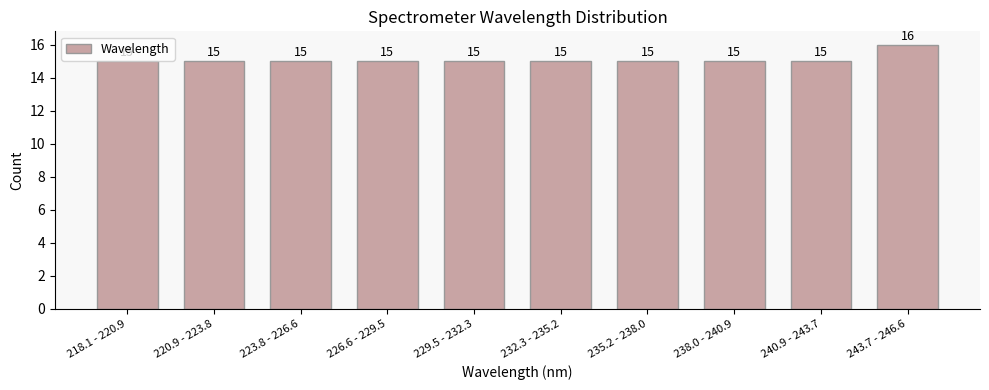

Reading right to left, what are all the values shown in this chart?

16	15	15	15	15	15	15	15	15	15